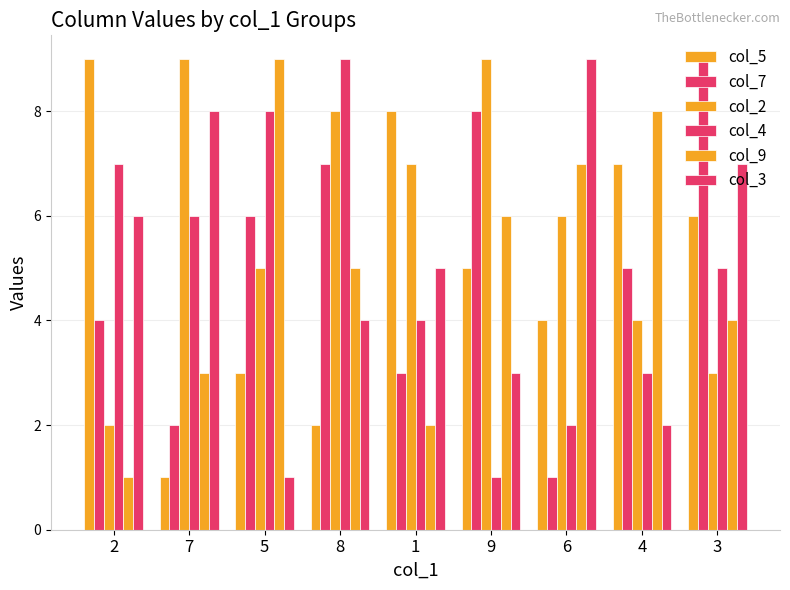

List the series in order of their peak value, highest first.

col_5, col_7, col_2, col_4, col_9, col_3